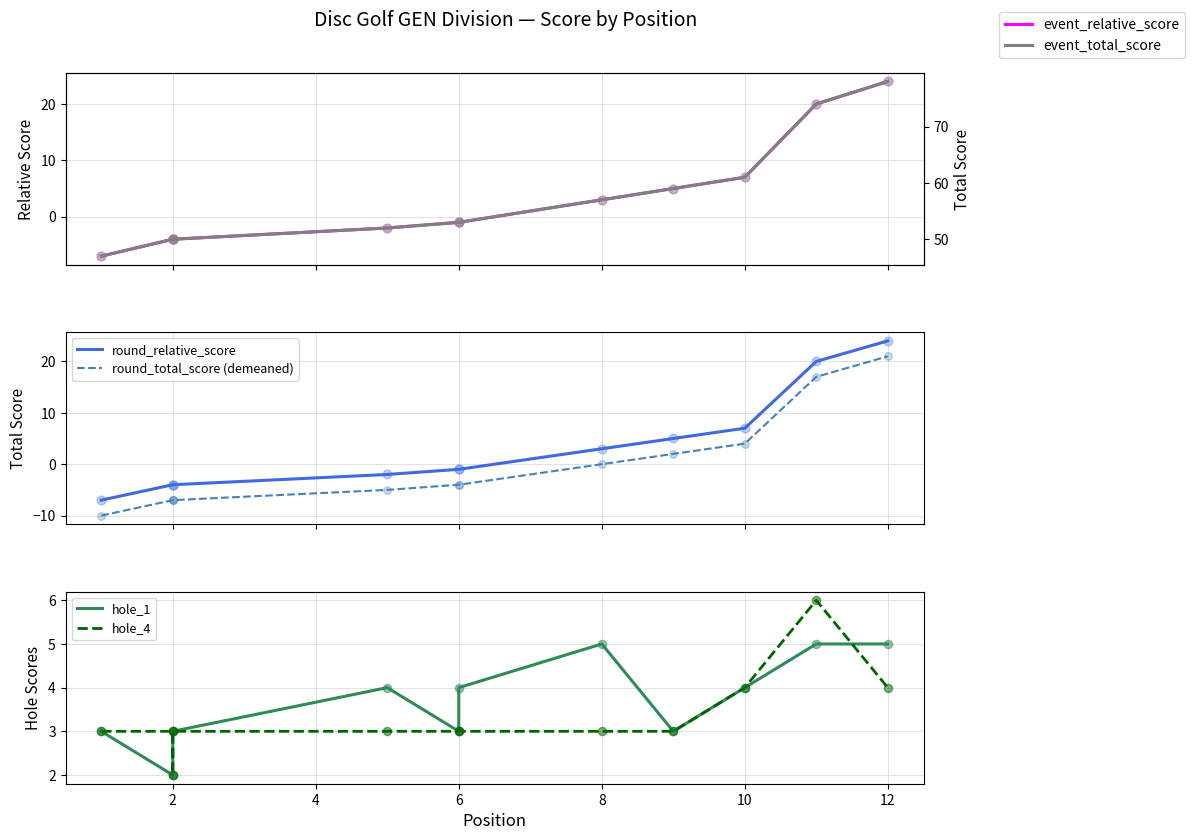

Which series has the largest Y range (max minus min)?

event_relative_score